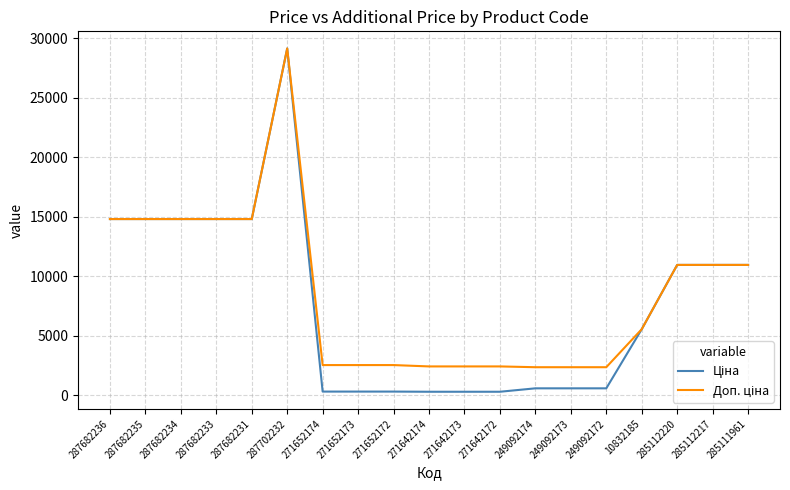

What is the total value across all series at 285111961?

21928.8